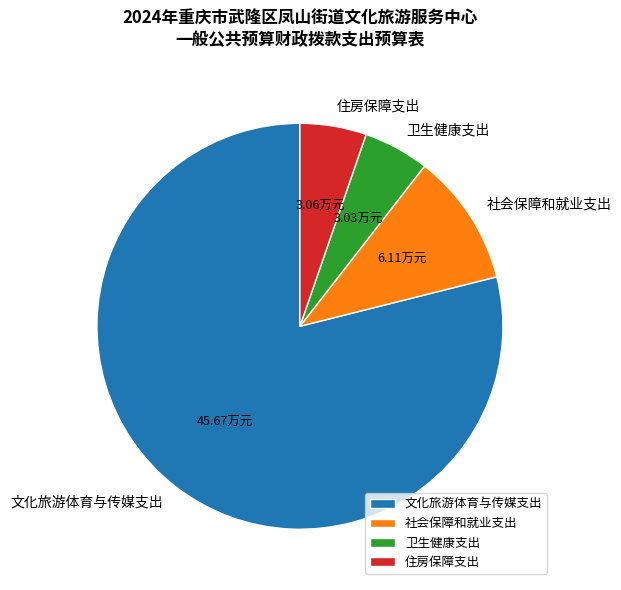

How many segments does this pie chart have?

4